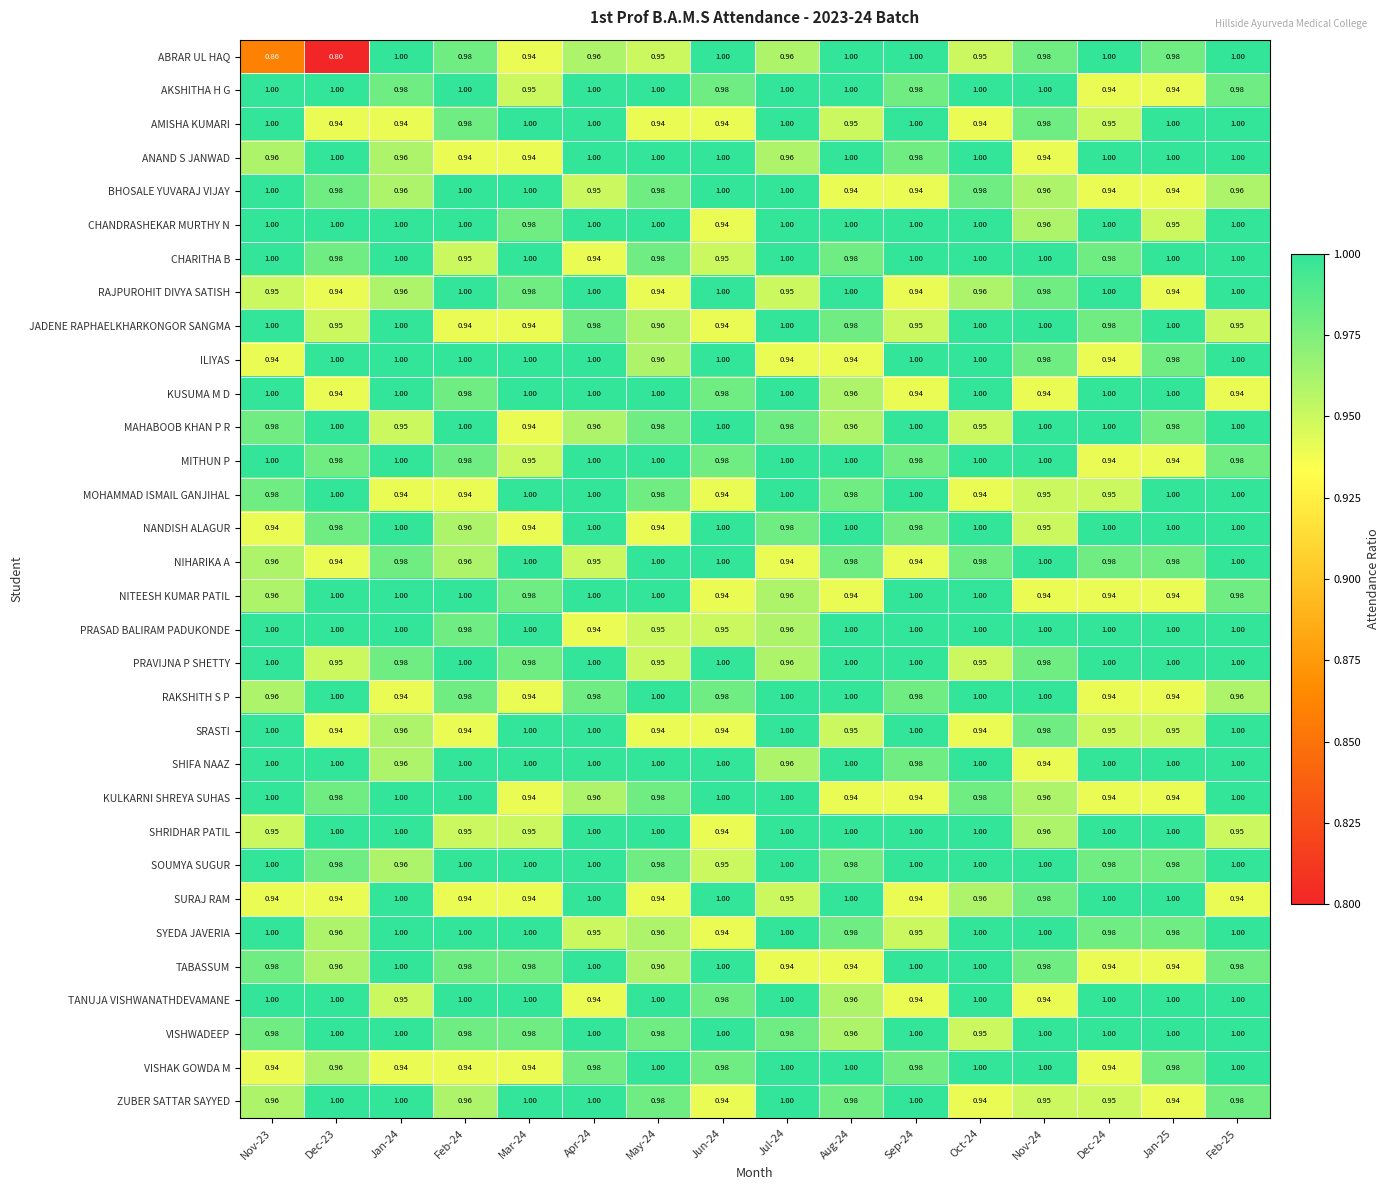

At how many categories does at least one series exceed 0?

16